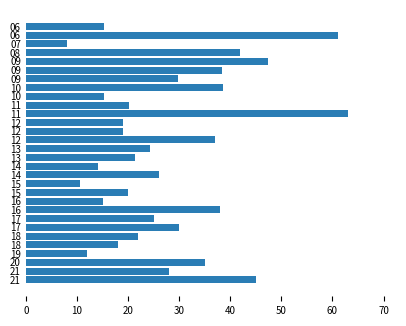

Does the chart contain any negative values?

No